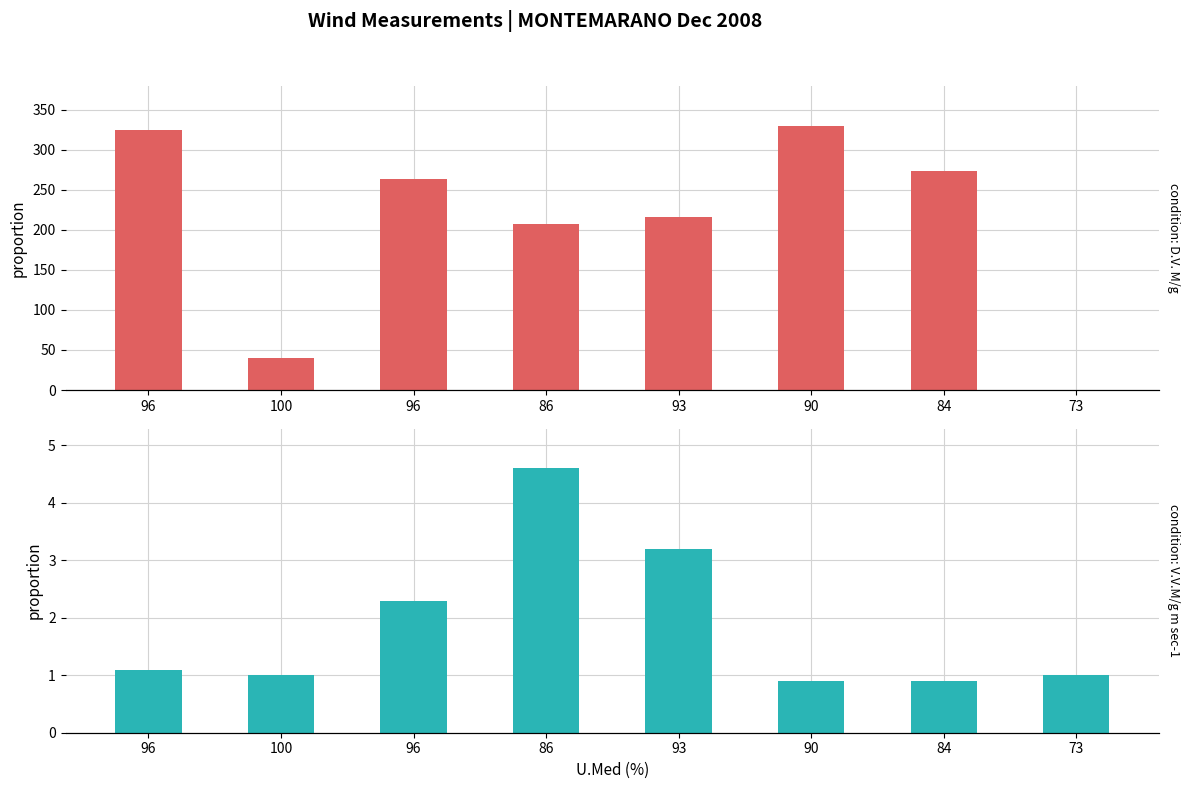

Is it true that D.V. M/g equals 330.0 at 90?

True